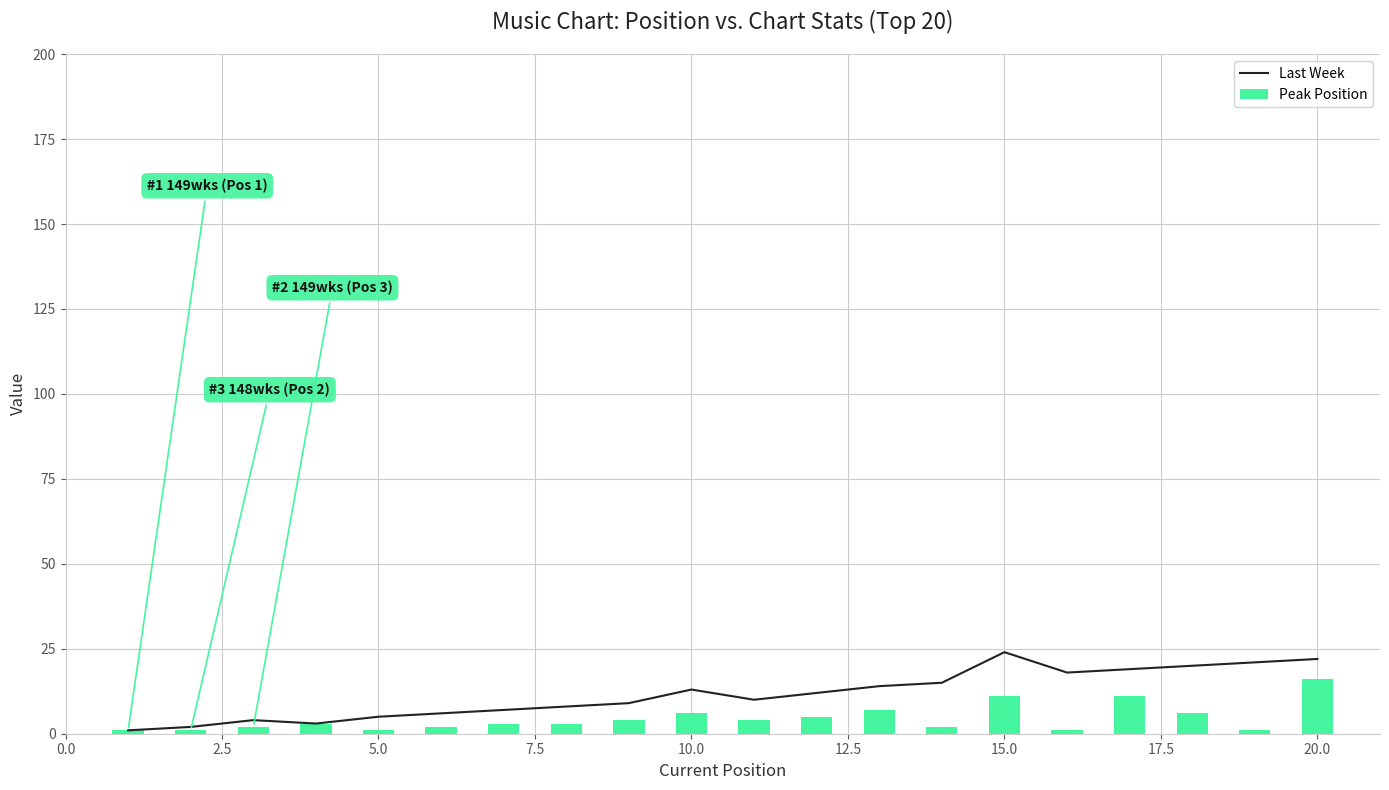

Which series has the widest spread of values?

Last Week